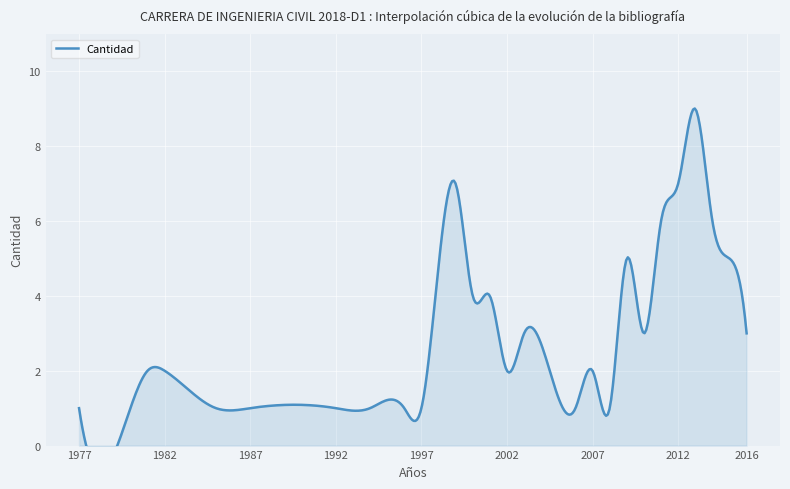

Is it true that the value at 2000 is 1?

False